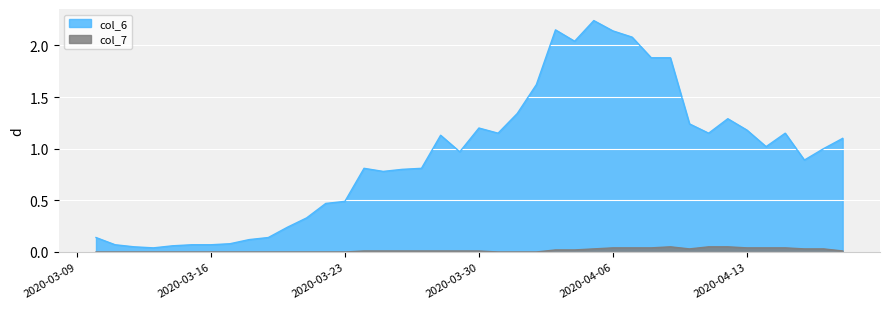

How many lines are shown in the chart?

2